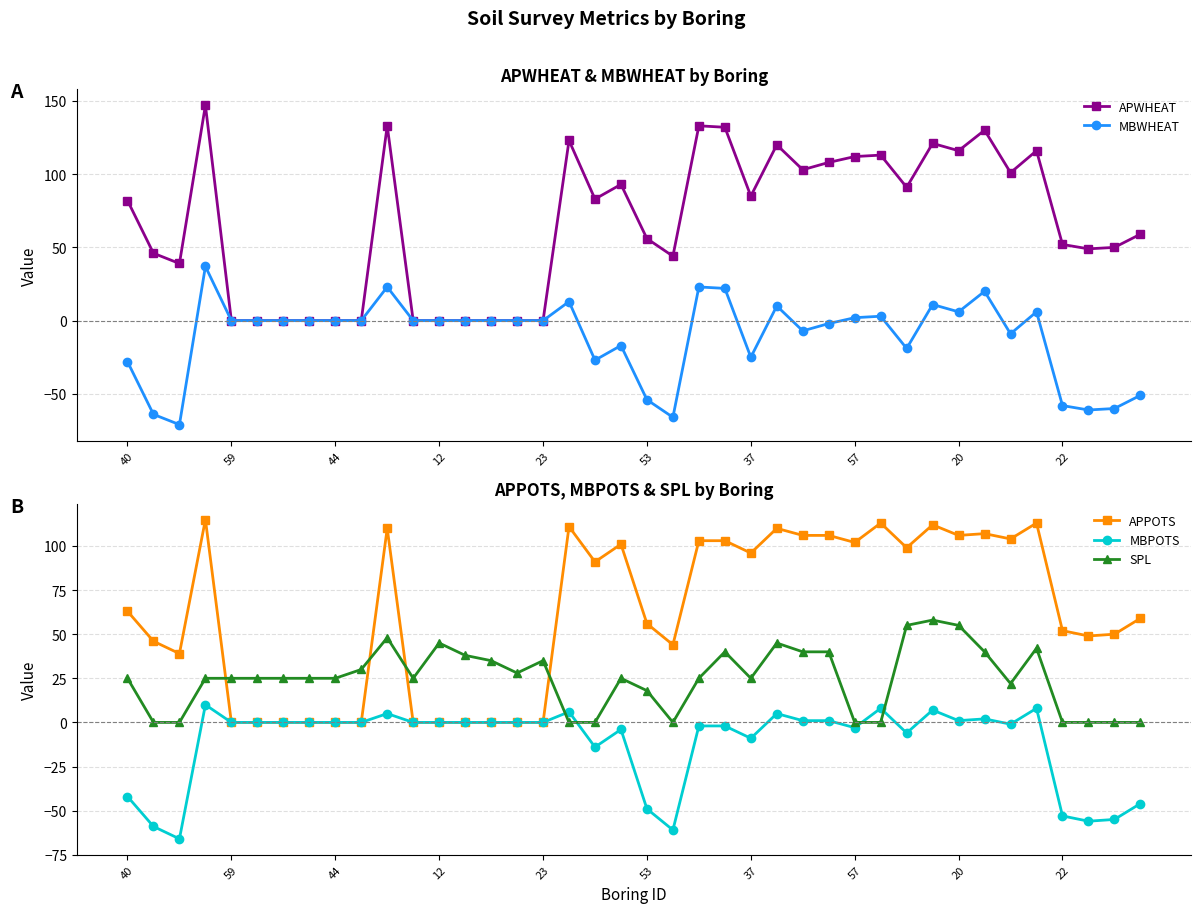

Which series has the widest spread of values?

APWHEAT